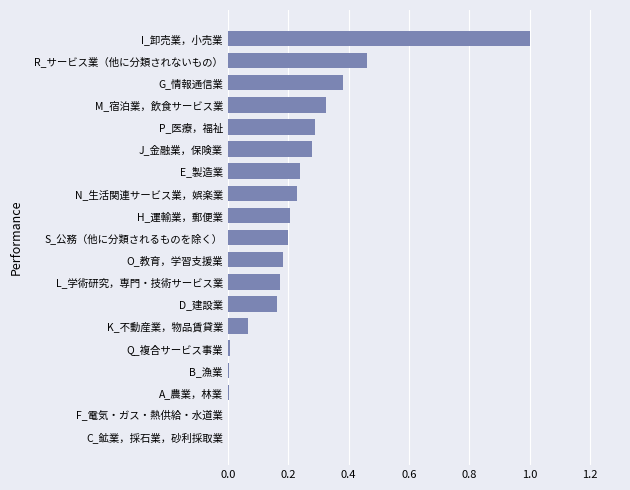

The value at P_医療，福祉 is 0.3. True or false?

True